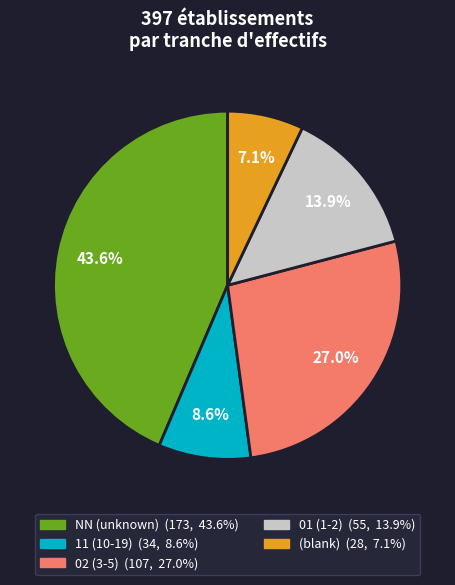

How many segments does this pie chart have?

5